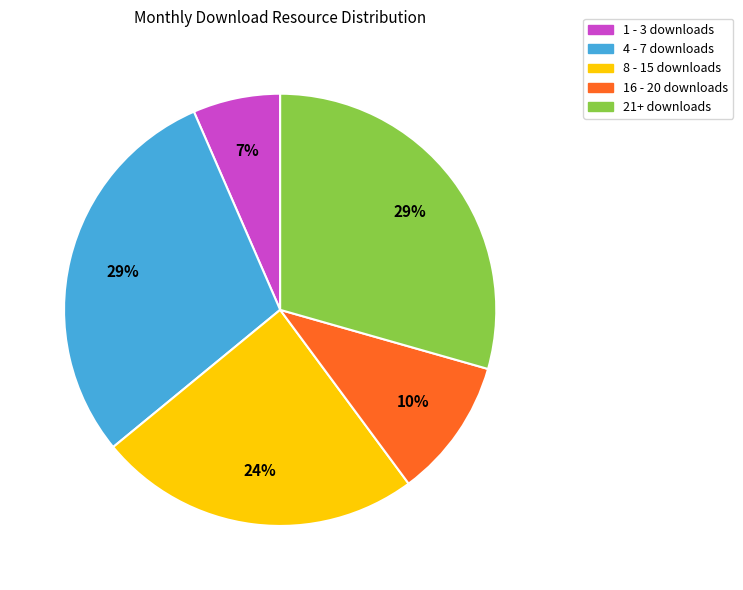

Is there a majority slice in this chart?

No